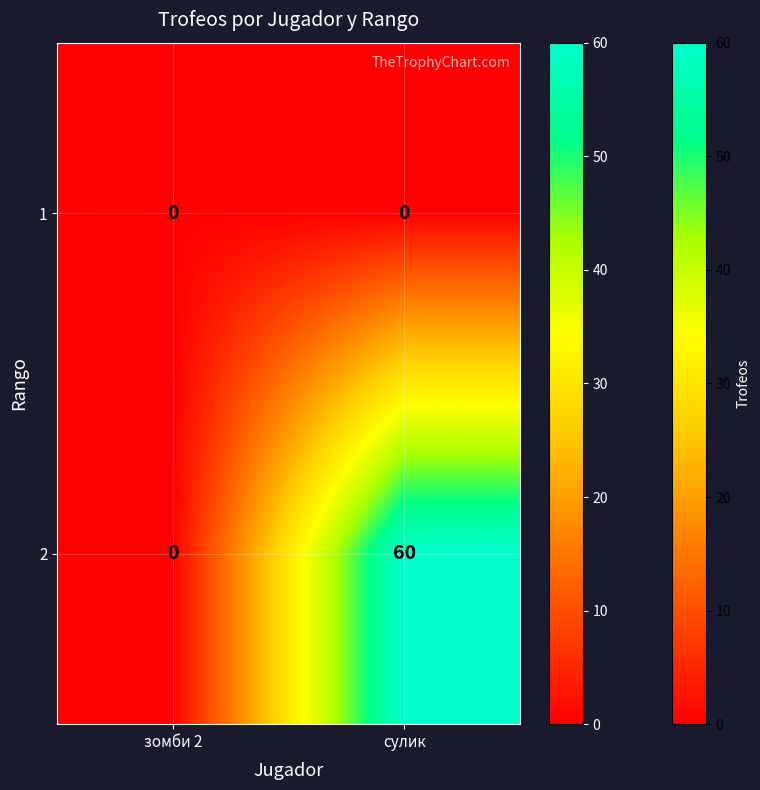

Reading left to right, what are all the values shown in this chart?

1: зомби 2=0	сулик=0
2: зомби 2=0	сулик=60